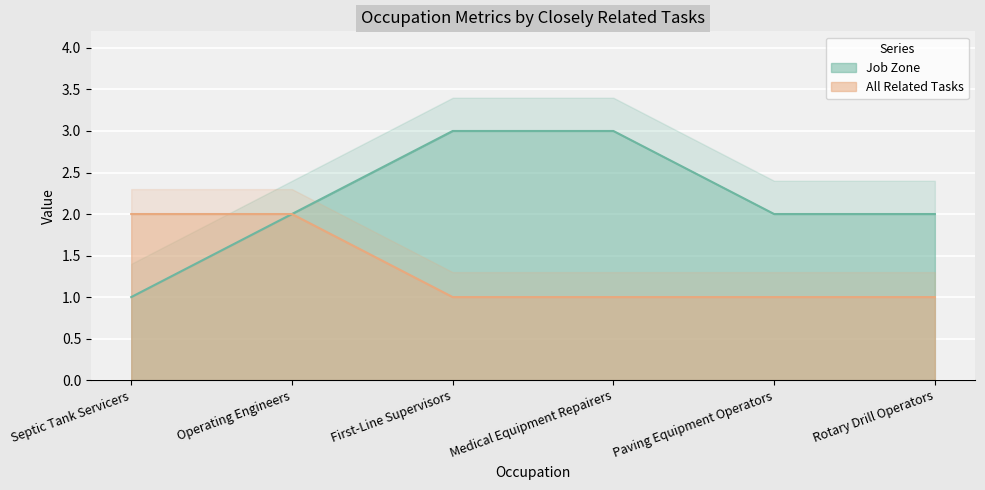

Which series changed the most between Operating Engineers and Rotary Drill Operators?

All Related Tasks